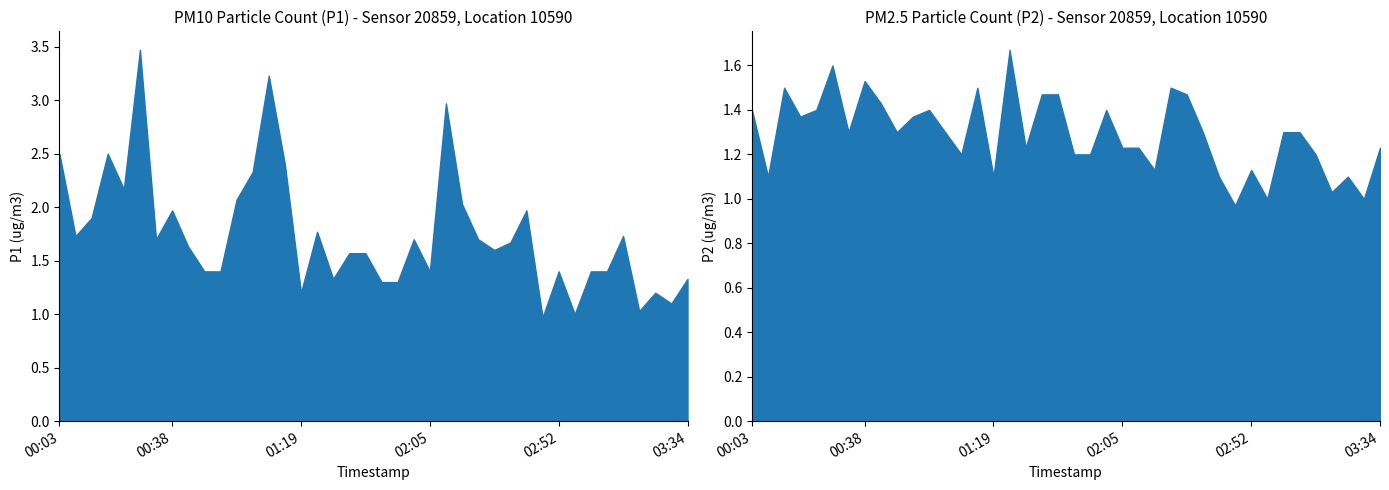

How many interior local valleys does the P1 series have?

11